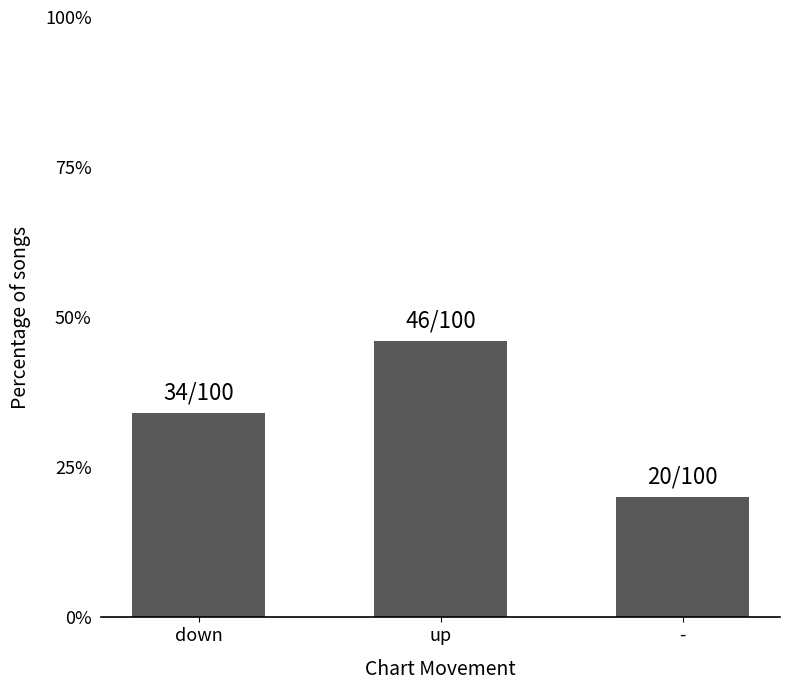

Does the chart contain stacked bars?

No